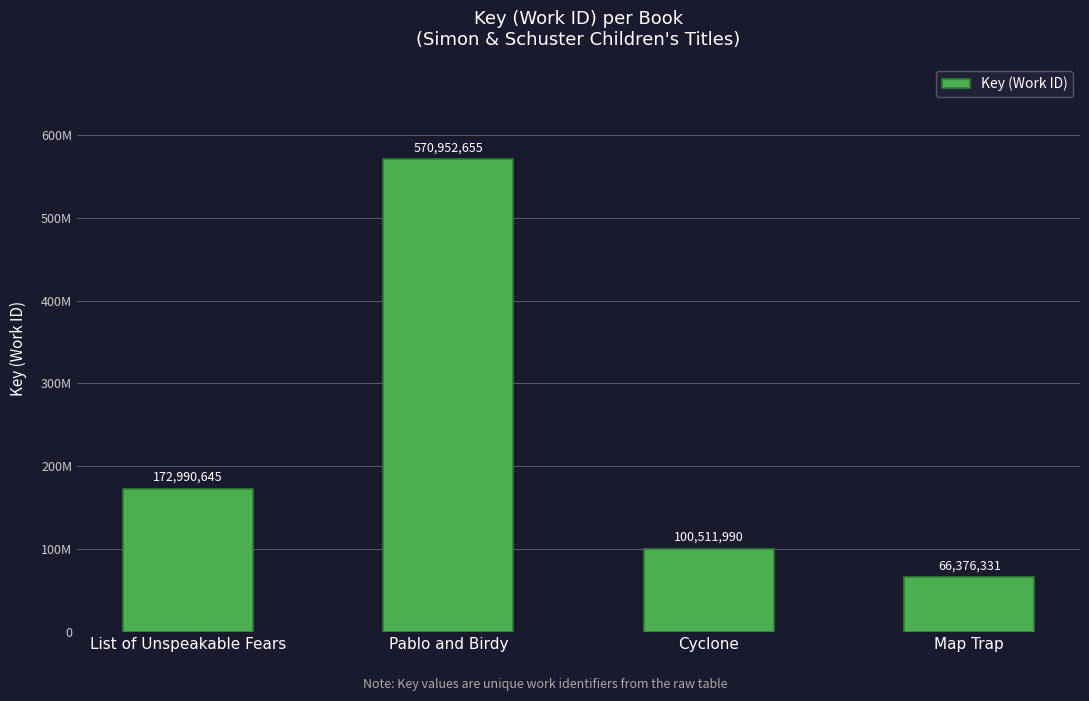

Are the bars horizontal?

No